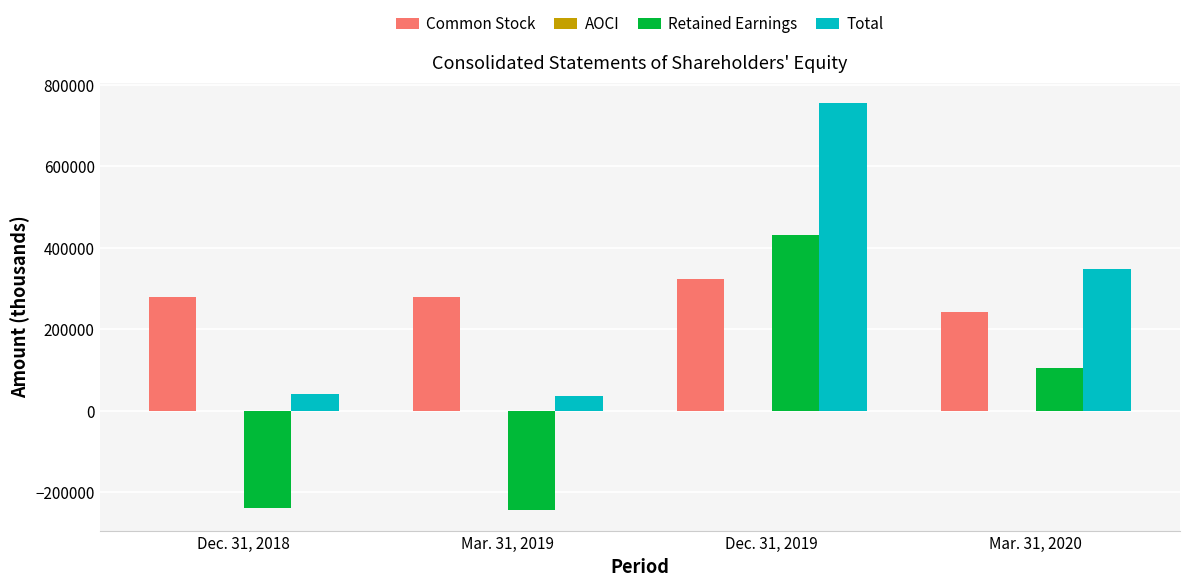

At which category is the sum across all series the highest?

Dec. 31, 2019